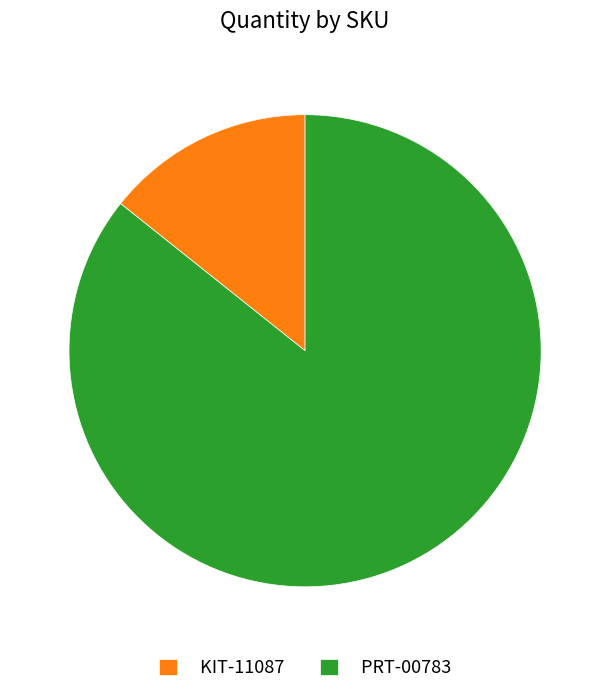

Count the number of slices in the pie.

2